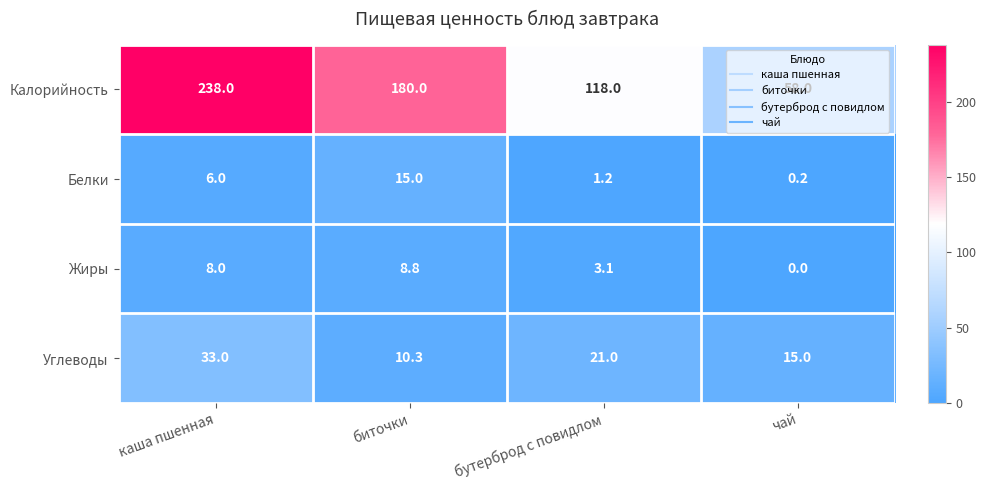

What is the difference between the Углеводы values at каша пшенная and чай?

18.0